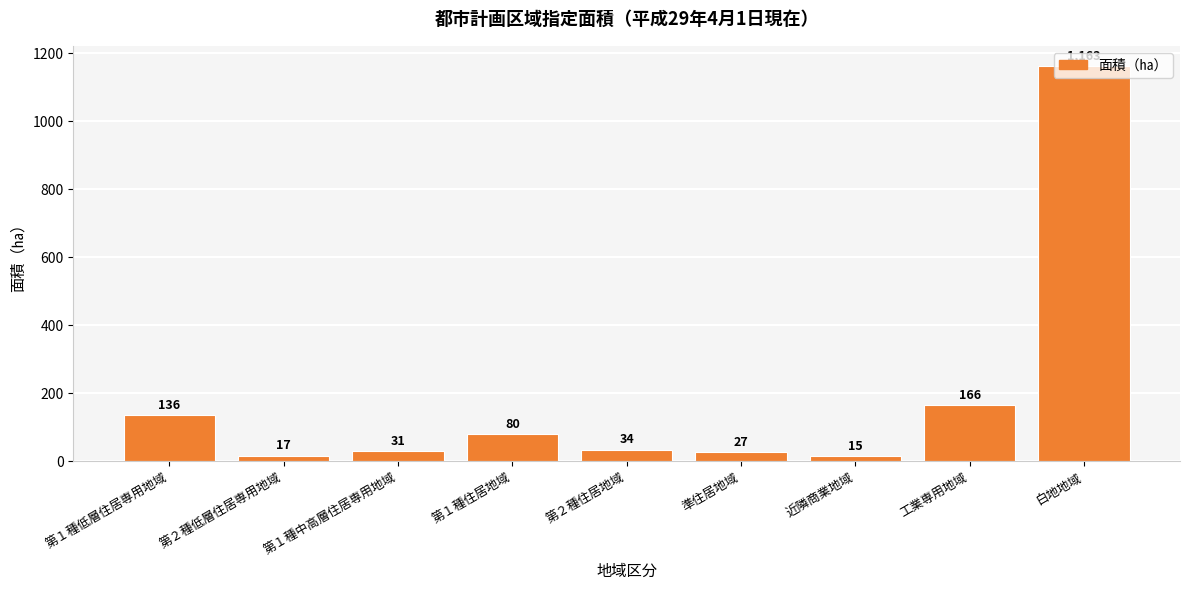

What is the difference between the second highest and minimum values?

151